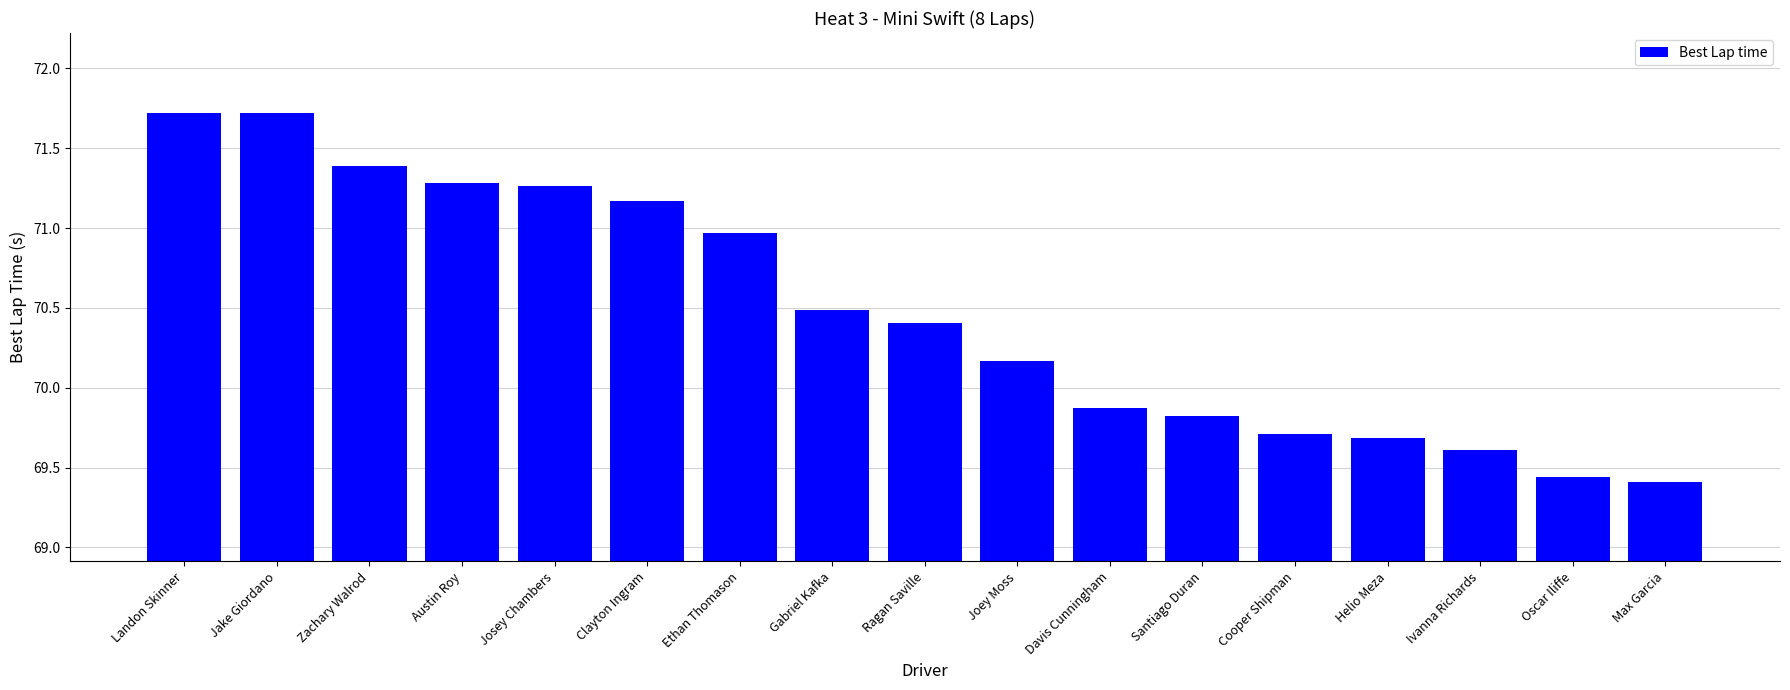

What is the label of the 2nd bar from the right?

Oscar Iliffe